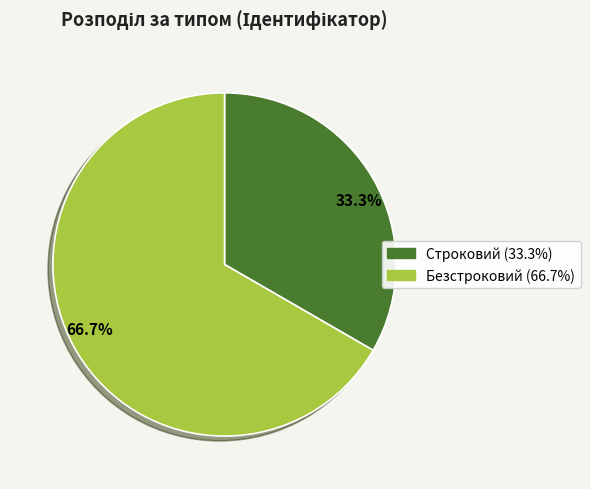

What portion of the pie excludes Безстроковий?

33.3%